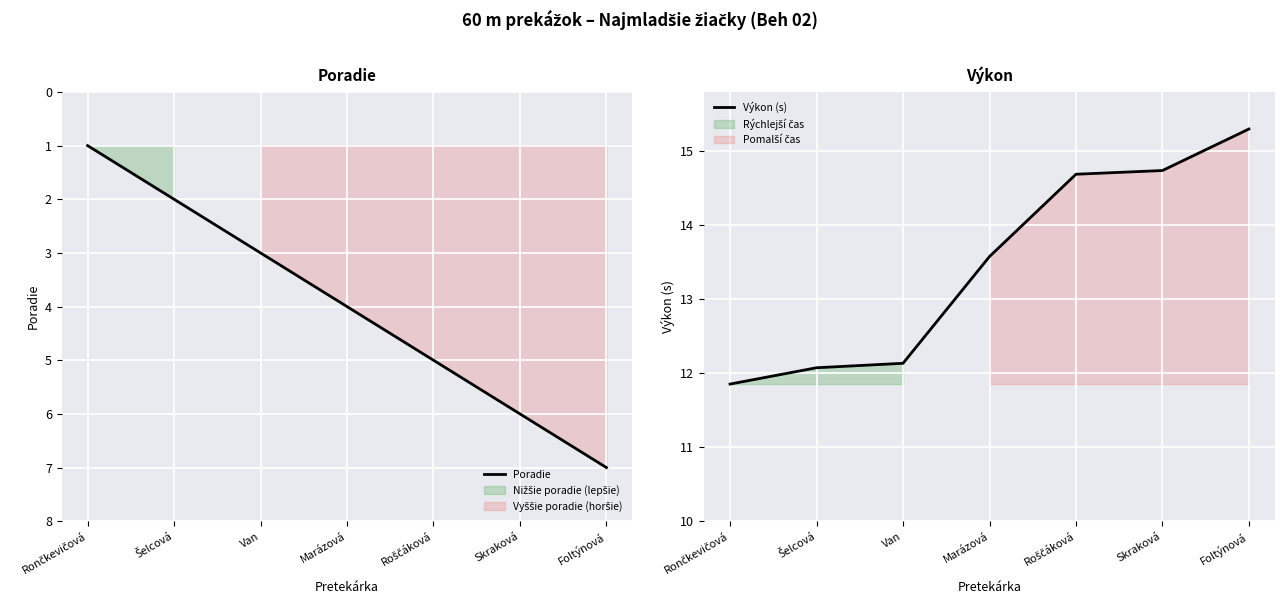

True or false: Výkon (s) has a value of 4.4 at Foltýnová.

False